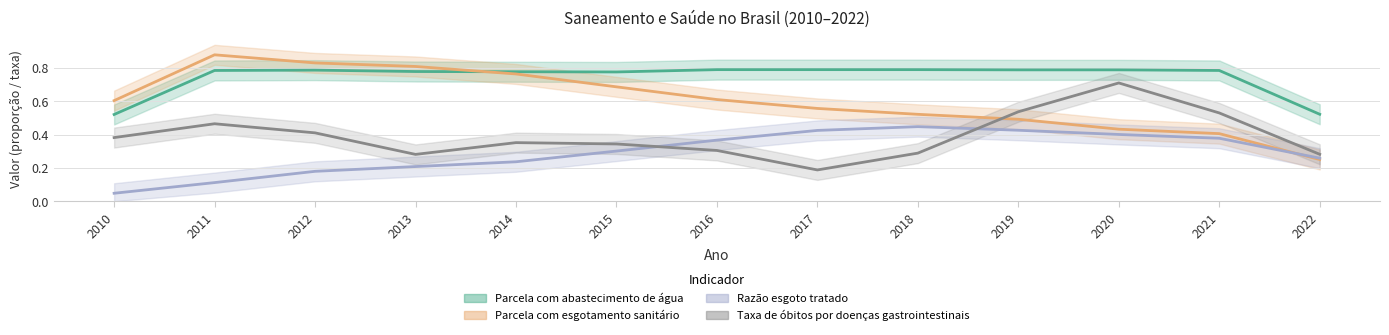

True or false: Taxa de óbitos por doenças gastrointestinais has more than 0 points higher than both neighbors.

True